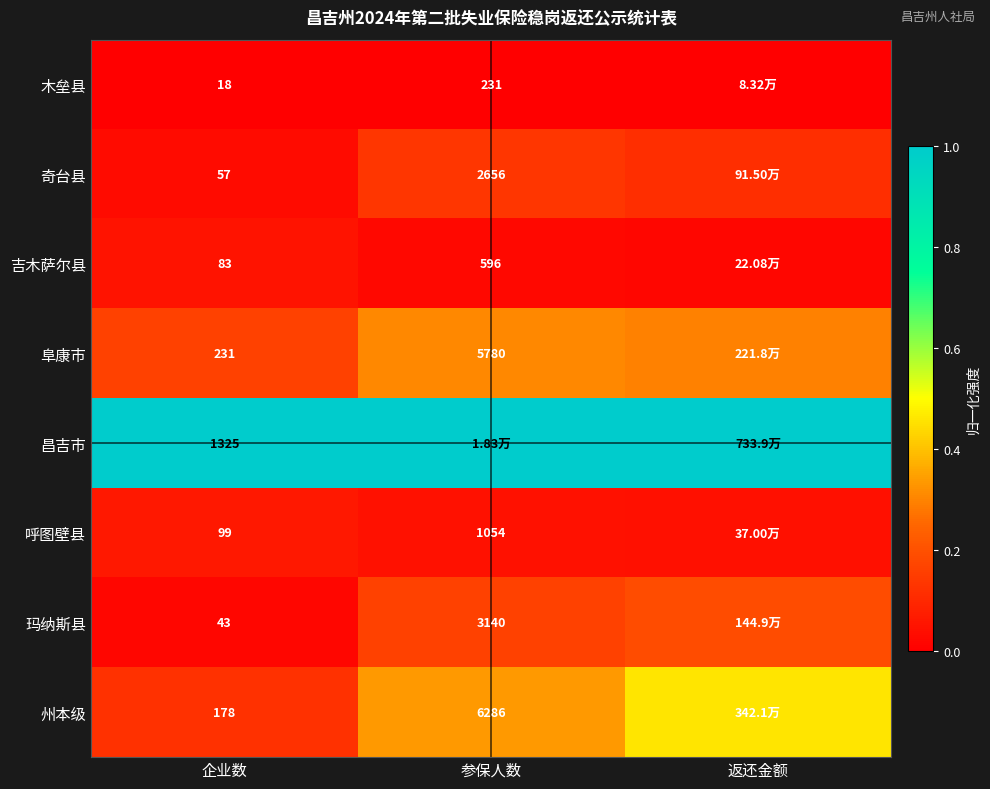

Which series has the largest total across all categories?

昌吉市